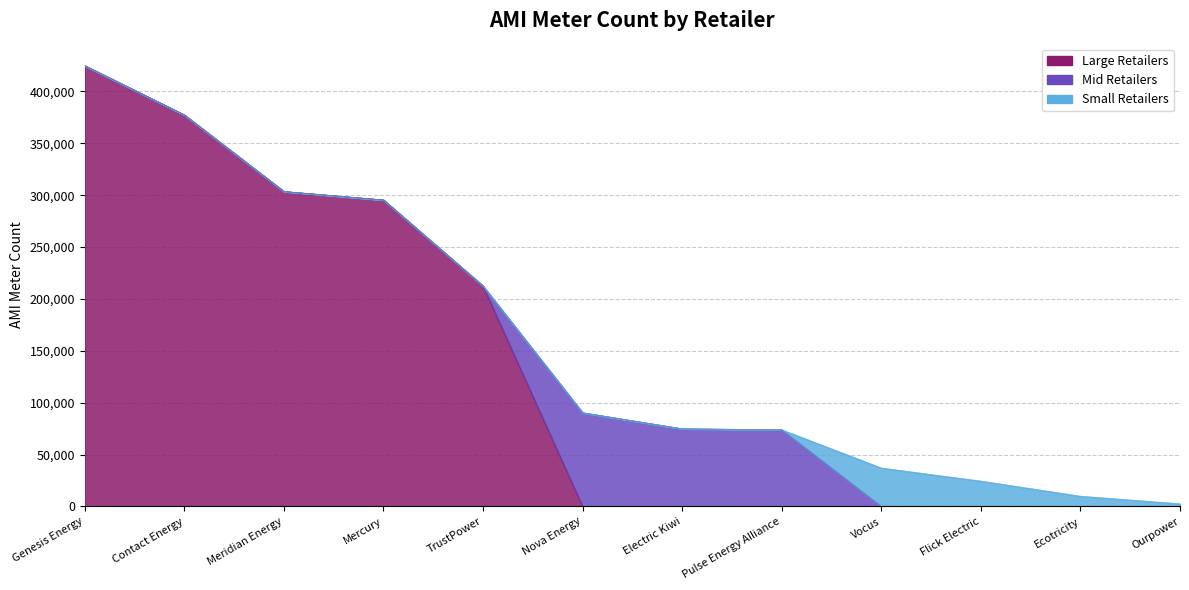

Reading left to right, list all the values displayed in this chart.

Large Retailers: Genesis Energy=424835	Contact Energy=377371	Meridian Energy=303569	Mercury=295397	TrustPower=212451	Nova Energy=0	Electric Kiwi=0	Pulse Energy Alliance=0	Vocus=0	Flick Electric=0	Ecotricity=0	Ourpower=0
Mid Retailers: Genesis Energy=0	Contact Energy=0	Meridian Energy=0	Mercury=0	TrustPower=0	Nova Energy=90368	Electric Kiwi=74891	Pulse Energy Alliance=73954	Vocus=0	Flick Electric=0	Ecotricity=0	Ourpower=0
Small Retailers: Genesis Energy=0	Contact Energy=0	Meridian Energy=0	Mercury=0	TrustPower=0	Nova Energy=0	Electric Kiwi=0	Pulse Energy Alliance=0	Vocus=37128	Flick Electric=24538	Ecotricity=9962	Ourpower=2658